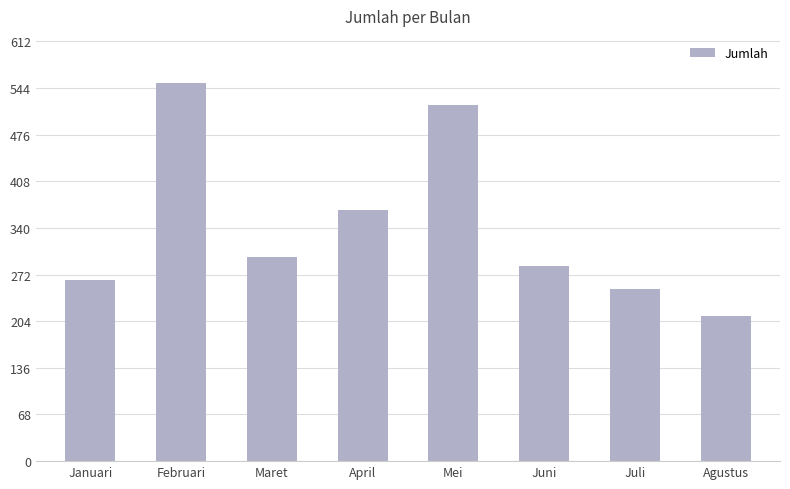

Reading right to left, what are all the values shown in this chart?

211	251	285	519	366	298	552	264